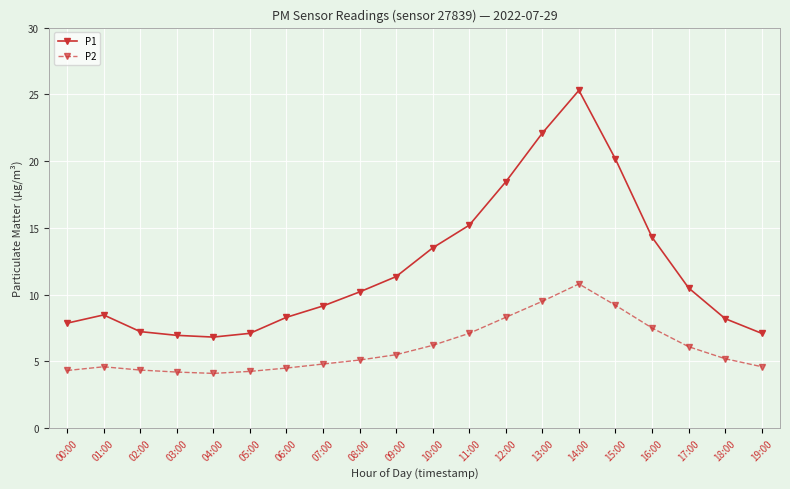

Which series has the largest range (max minus min)?

P1